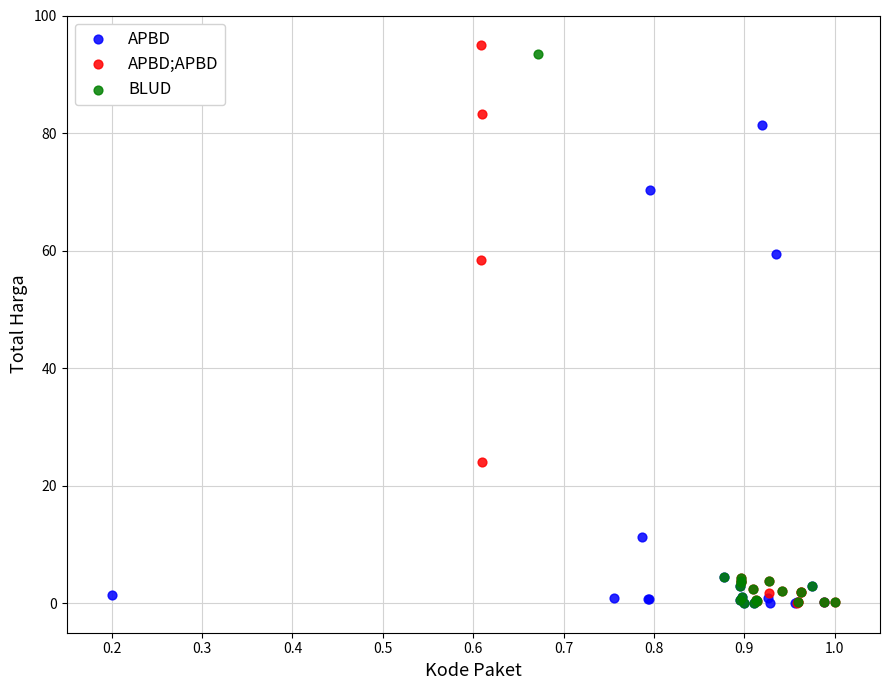

Which series has the widest spread of Y values?

APBD;APBD